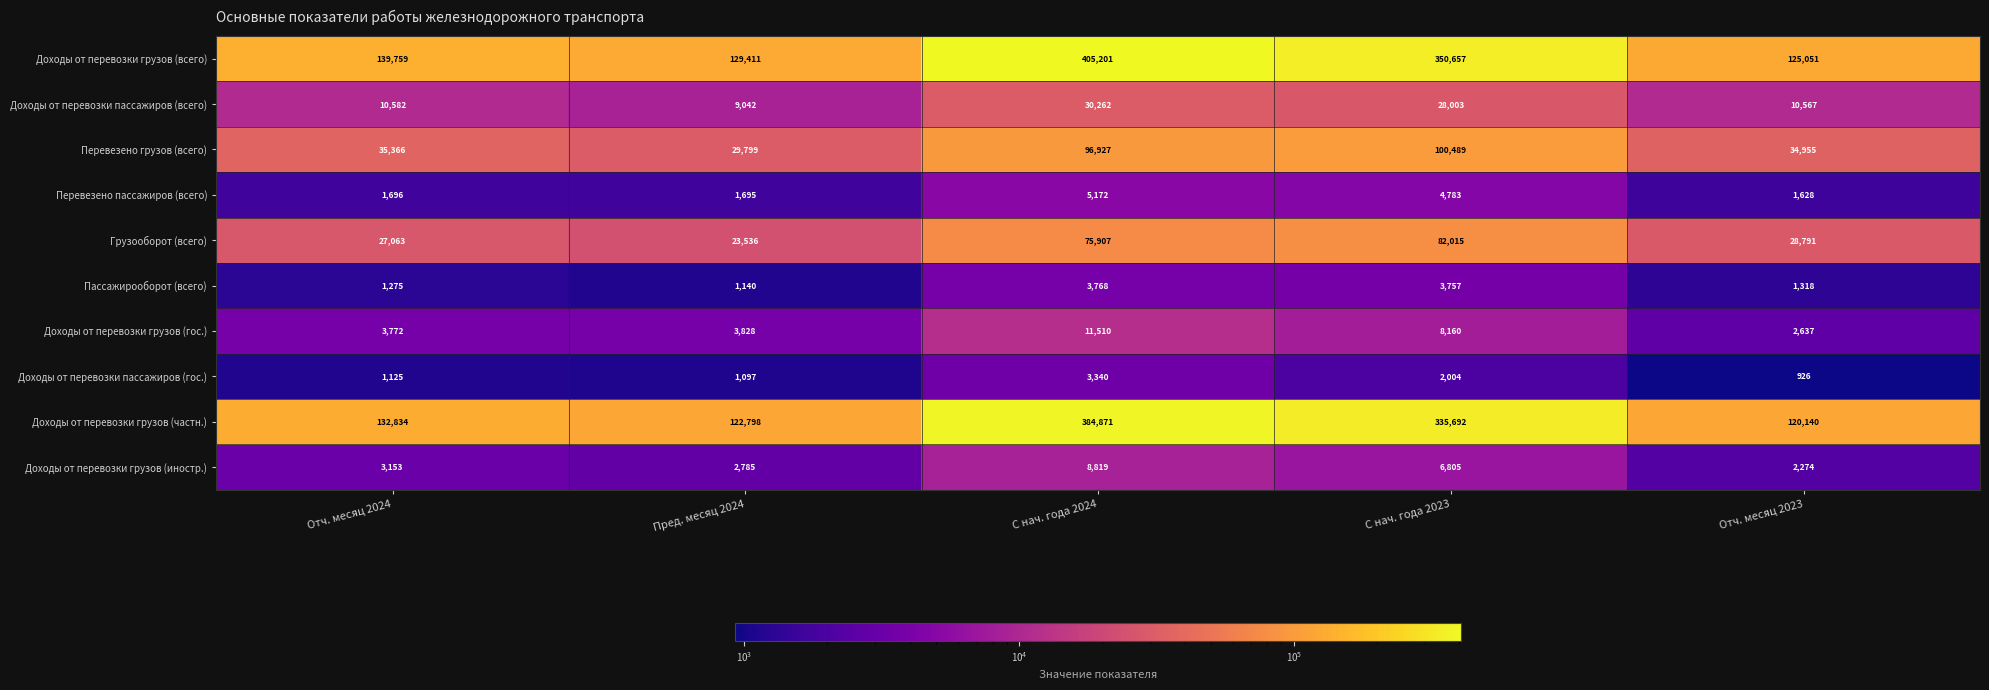

What is the difference between the Доходы от перевозки грузов (всего) values at С нач. года 2024 and С нач. года 2023?

54544